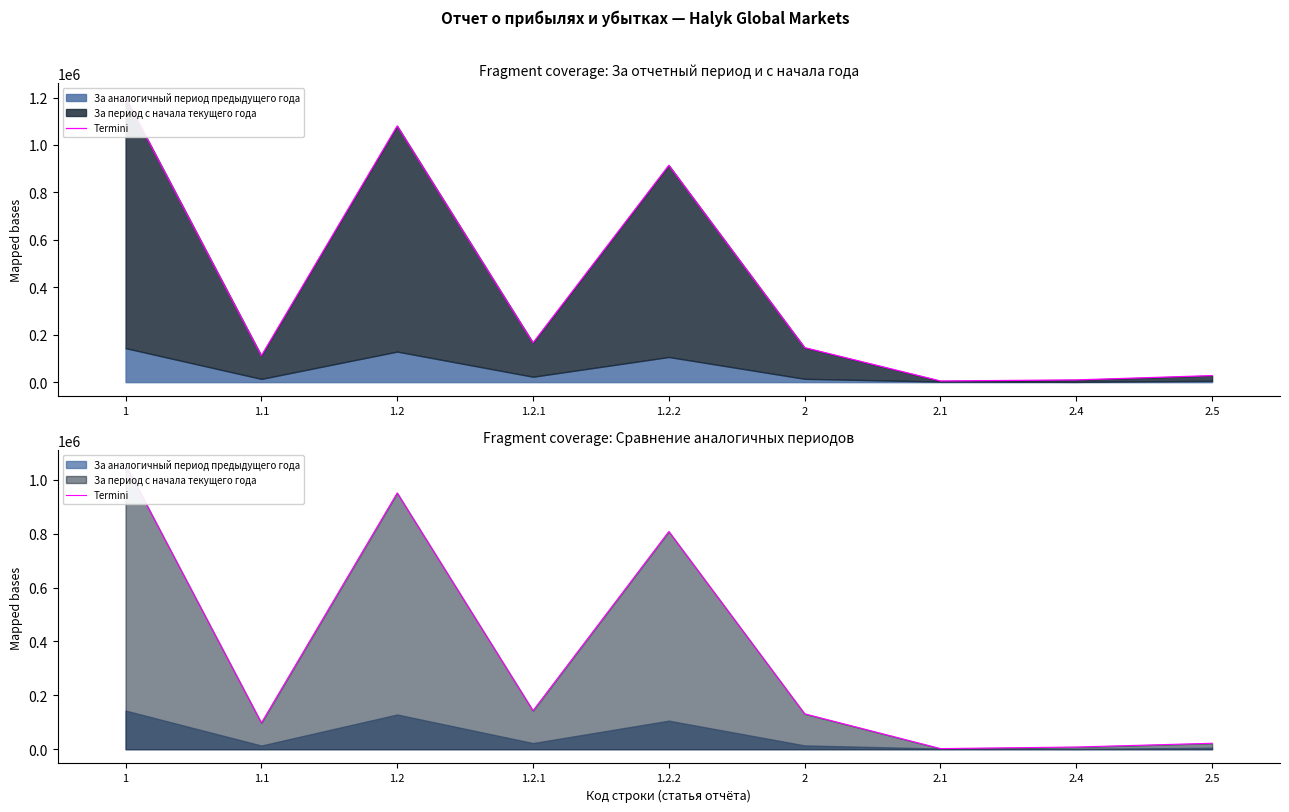

How many values are below 131429?

4